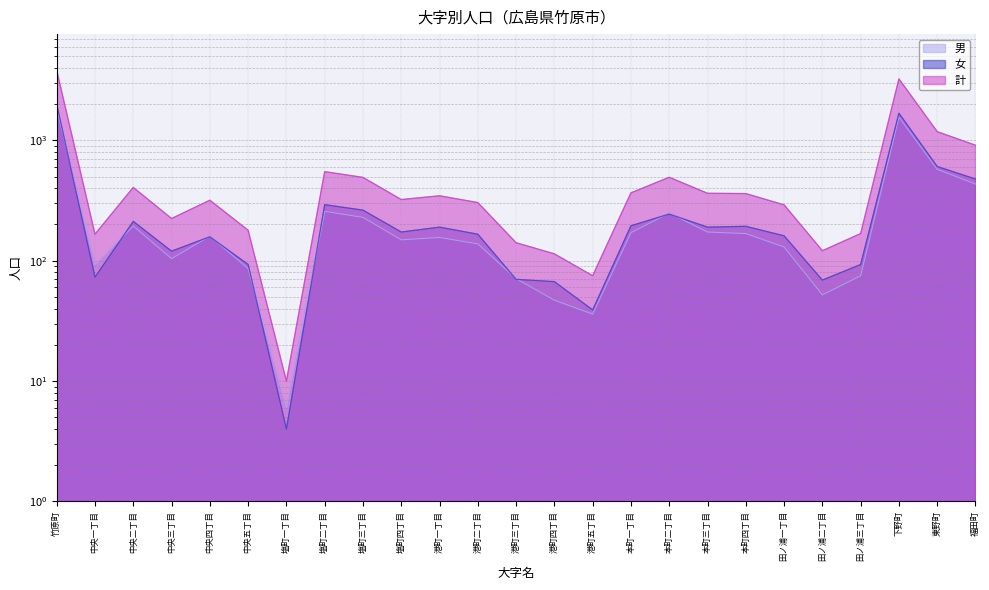

What is the smallest value displayed?

4